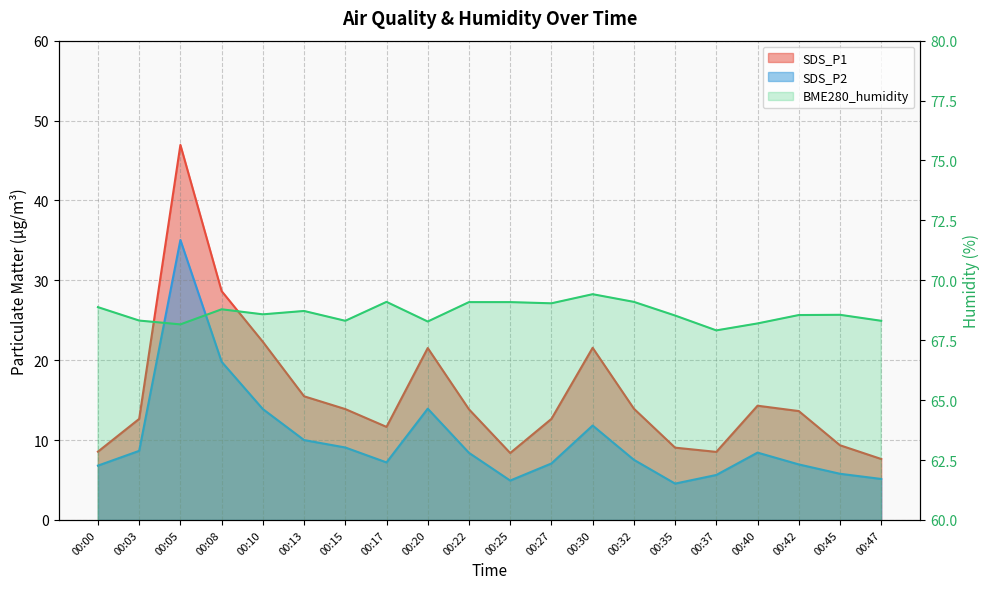

Which category has the highest value across all series?

00:30